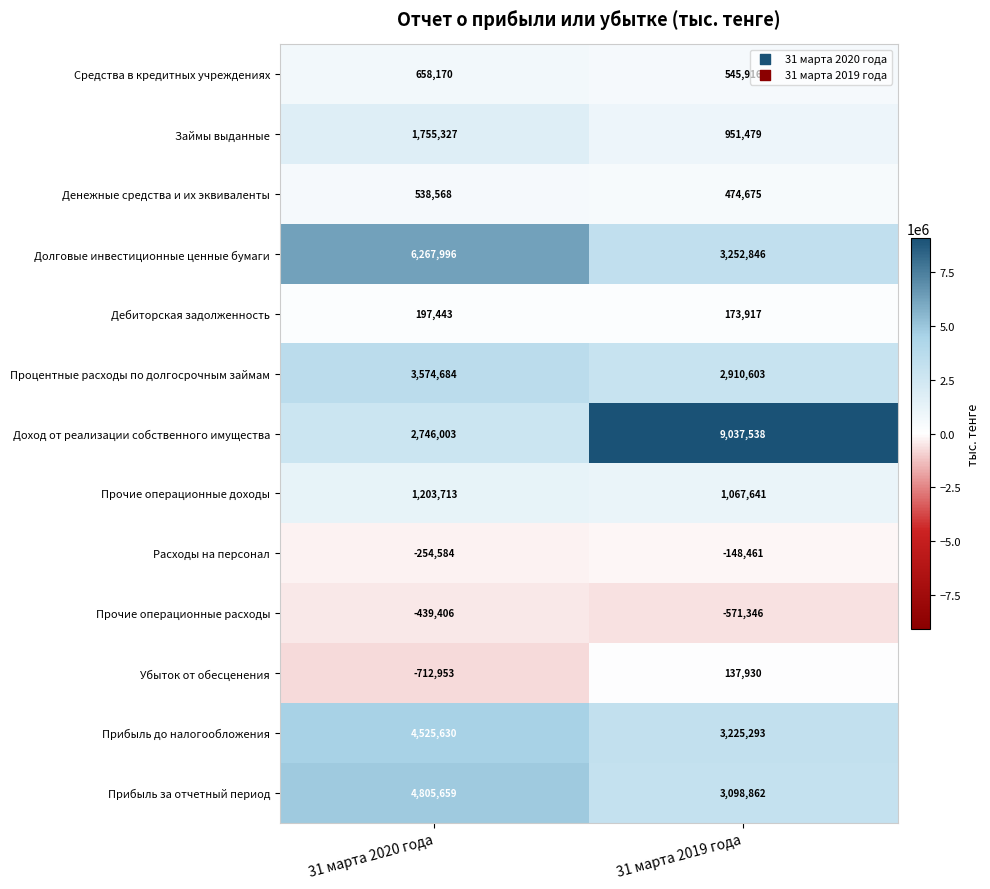

What is the sum of all Займы выданные values?

2706806